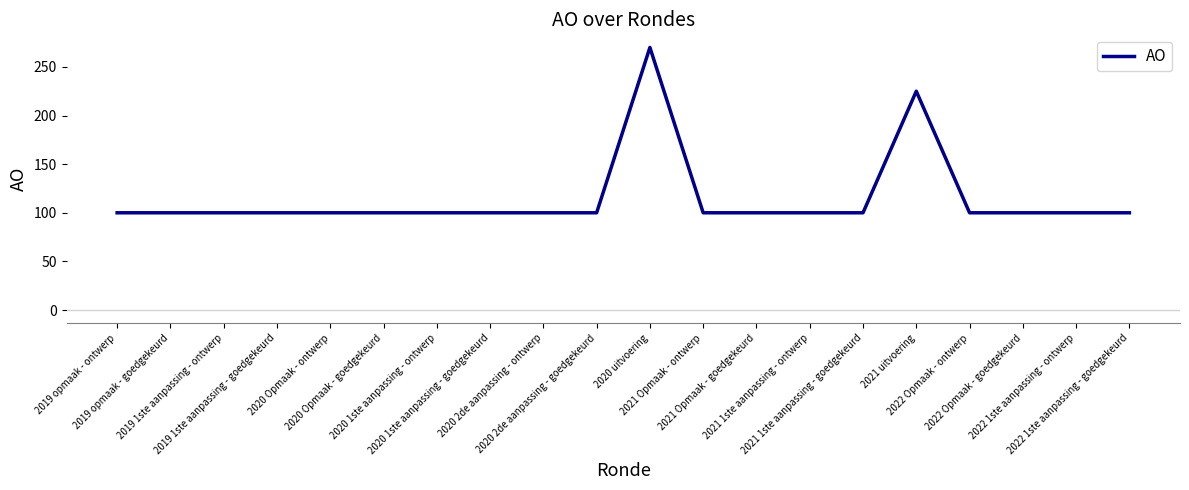

What is the smallest value displayed?

100